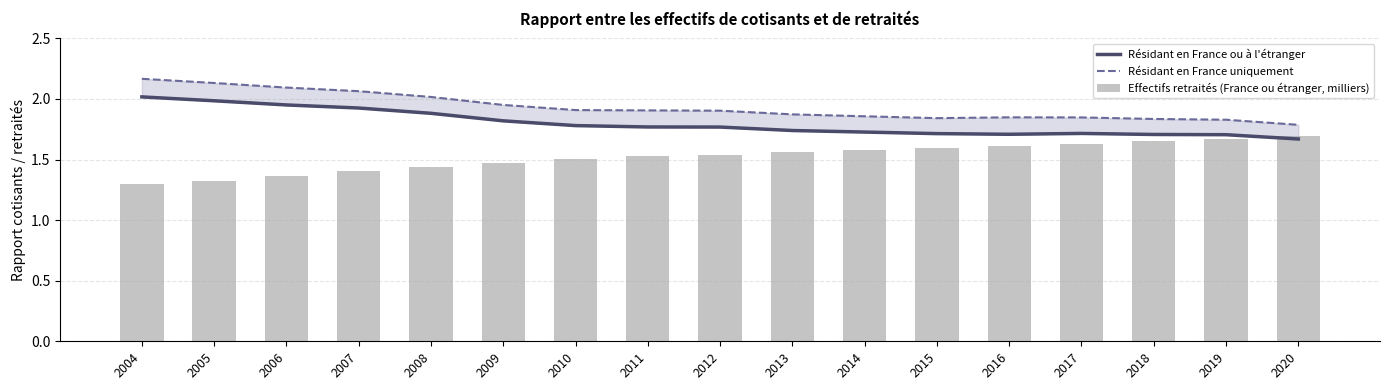

Are the bars grouped side by side (vs. stacked)?

Yes